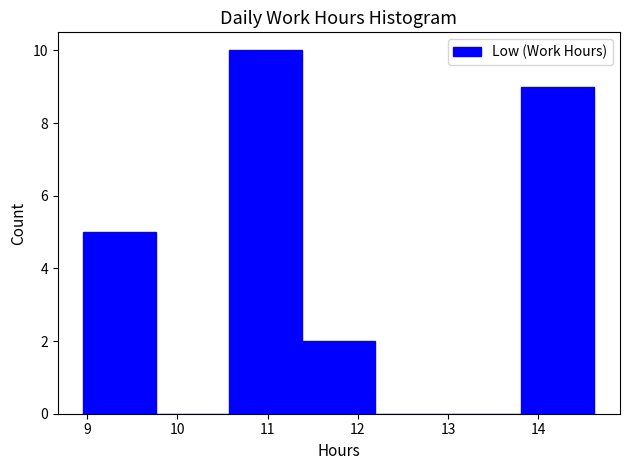

Reading left to right, transcribe this chart: for each bar, give the range it covers on the x-axis and its height. Neither the bar edges nor the heights are printed on the chart, so give them approximately, as read against the axes.

9.0 to 9.8: 5
9.8 to 10.6: 0
10.6 to 11.4: 10
11.4 to 12.2: 2
12.2 to 13.0: 0
13.0 to 13.8: 0
13.8 to 14.6: 9